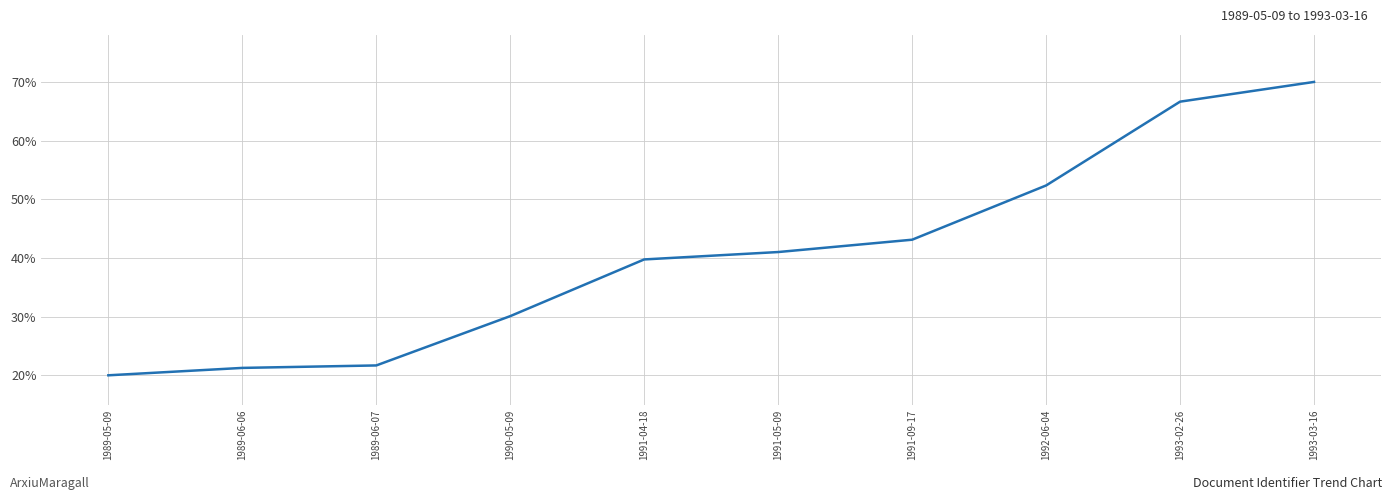

The value at 1991-04-18 is 39.7. True or false?

True